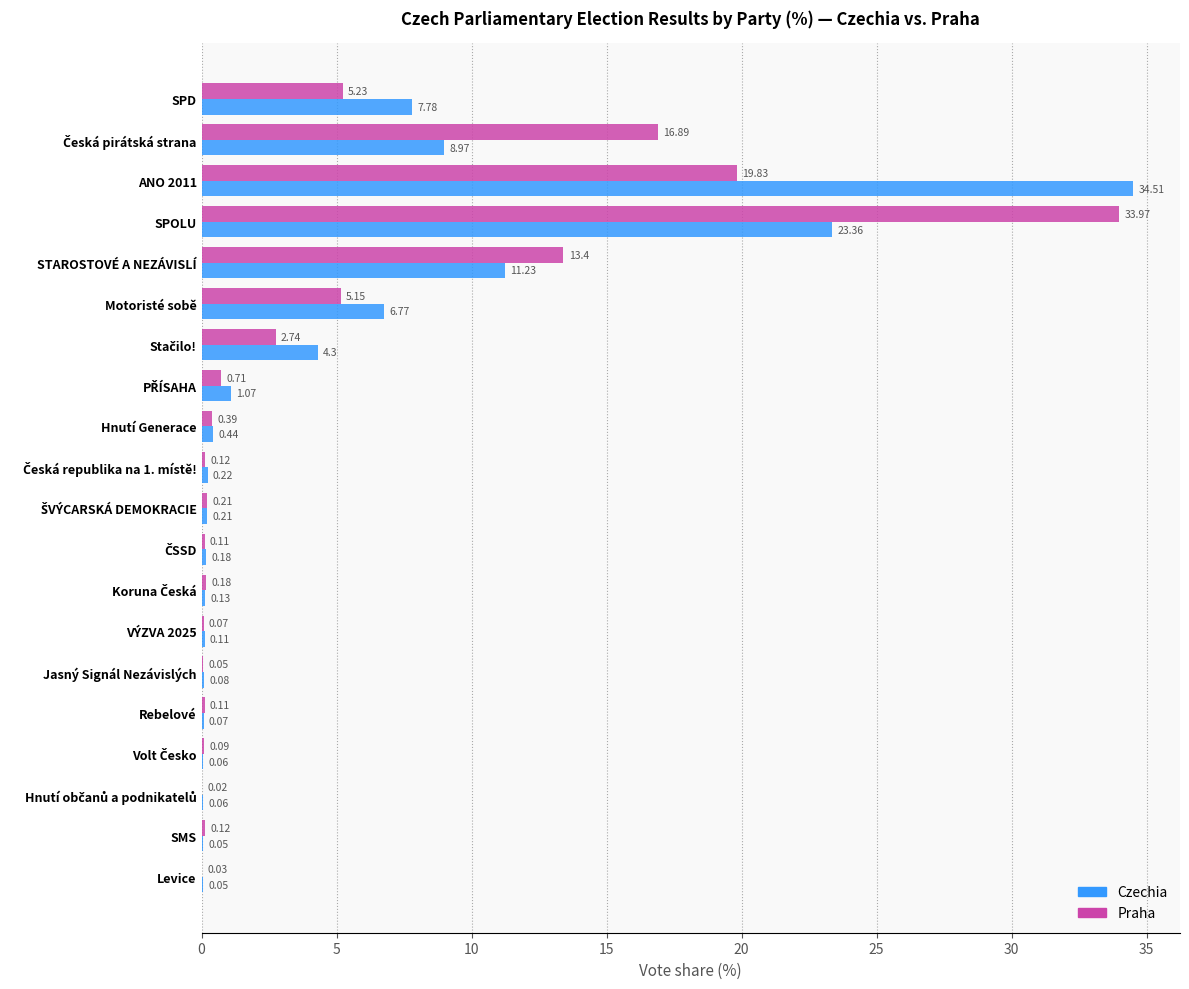

At which category is the sum across all series the highest?

SPOLU